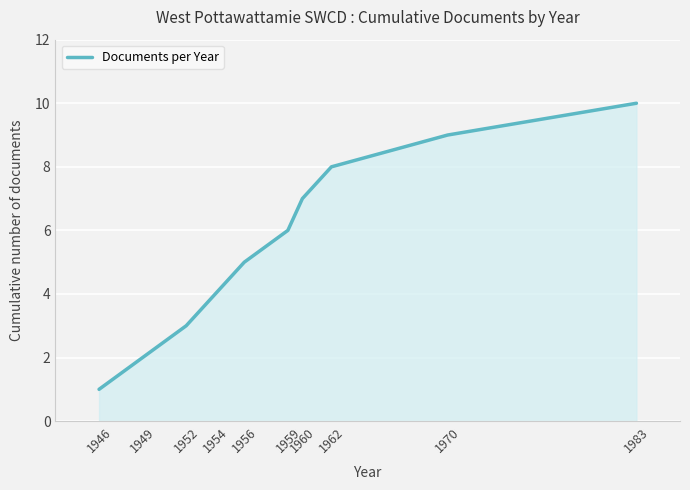

What value does the data have at 1952?

3